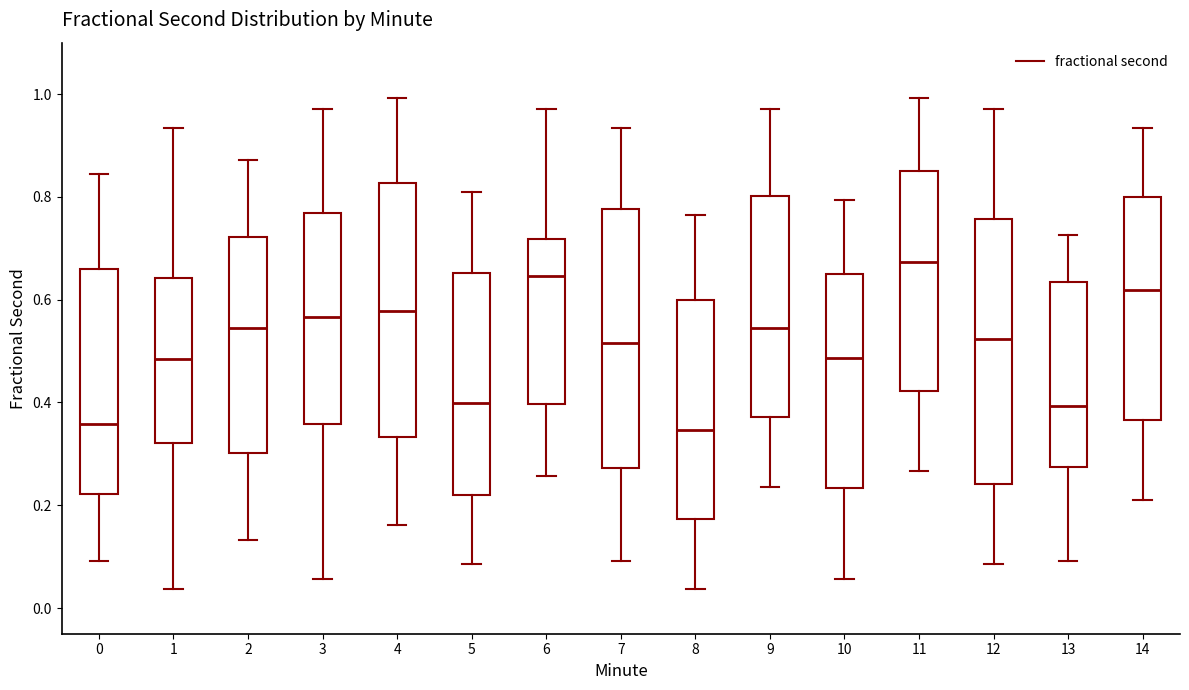

Where does the median line of the box at x = 10 sit on the y-axis? The values are not printed on the chart, so give them approximately, as read against the axis.

0.48